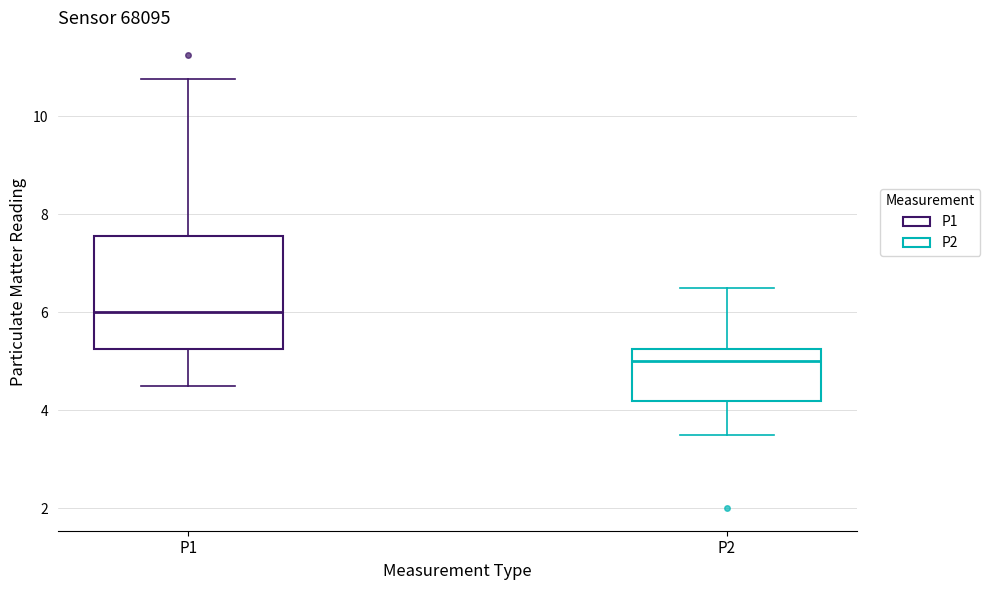

Reading left to right, read every box against the y-axis: the position of its median line, the range the box covers, and the ends of its whiskers. The values are not printed on the chart, so give them approximately, as read against the axis.

P1: median 6.0, box 5.2 to 7.6, whiskers 4.6 to 10.8
P2: median 5.0, box 4.2 to 5.2, whiskers 3.6 to 6.6